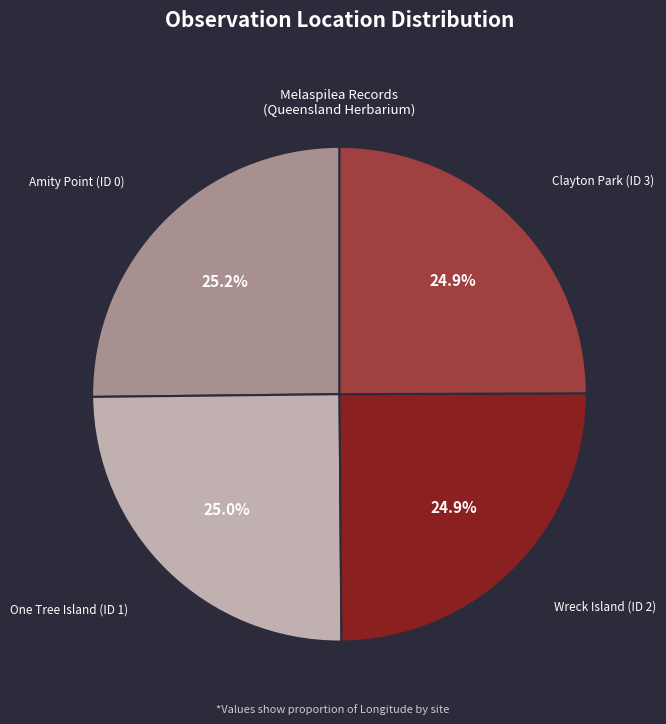

How many segments does this pie chart have?

4